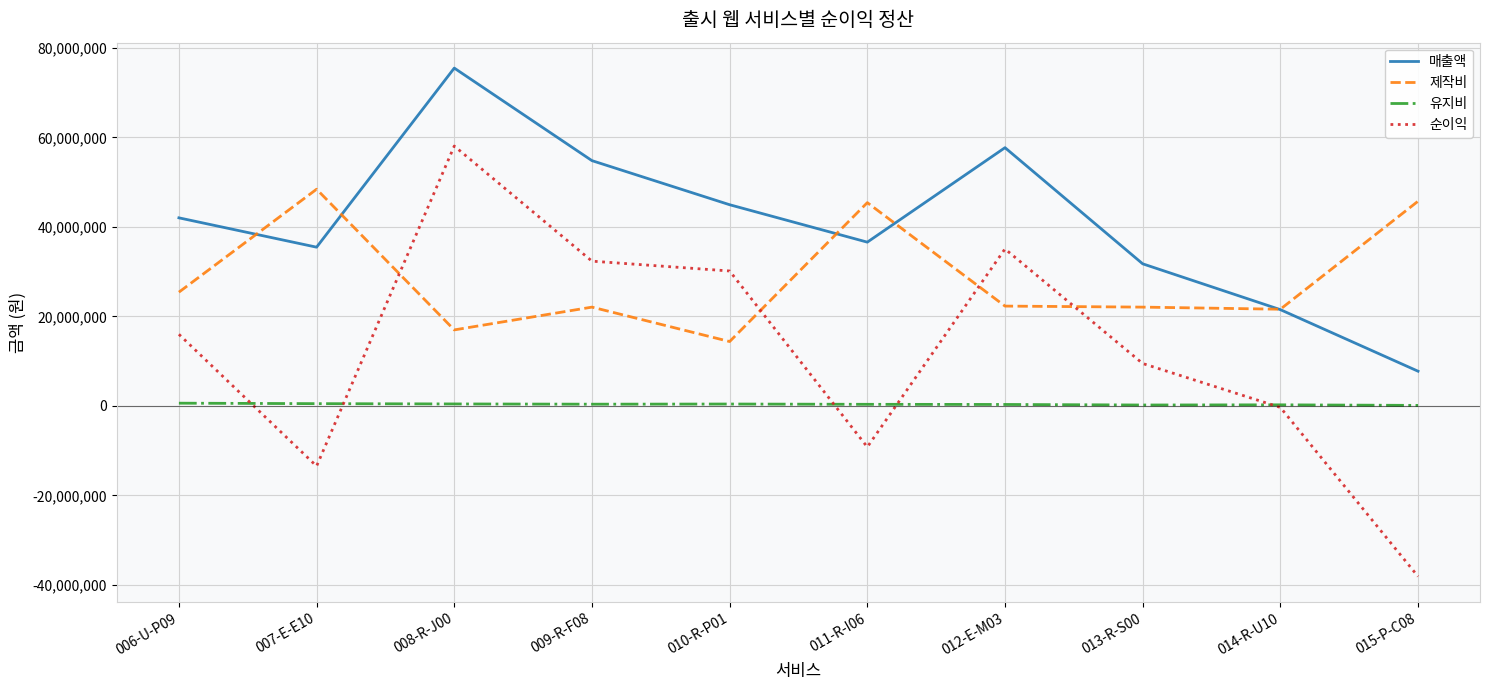

How many values in the 매출액 series are below 42016807?

5